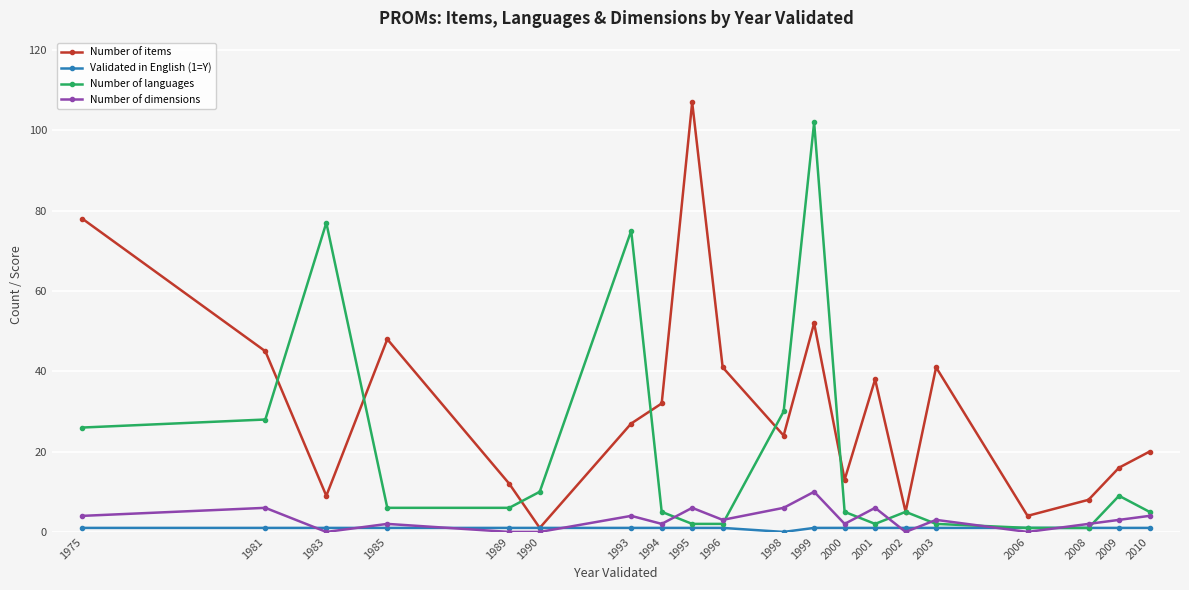

How many lines are shown in the chart?

4